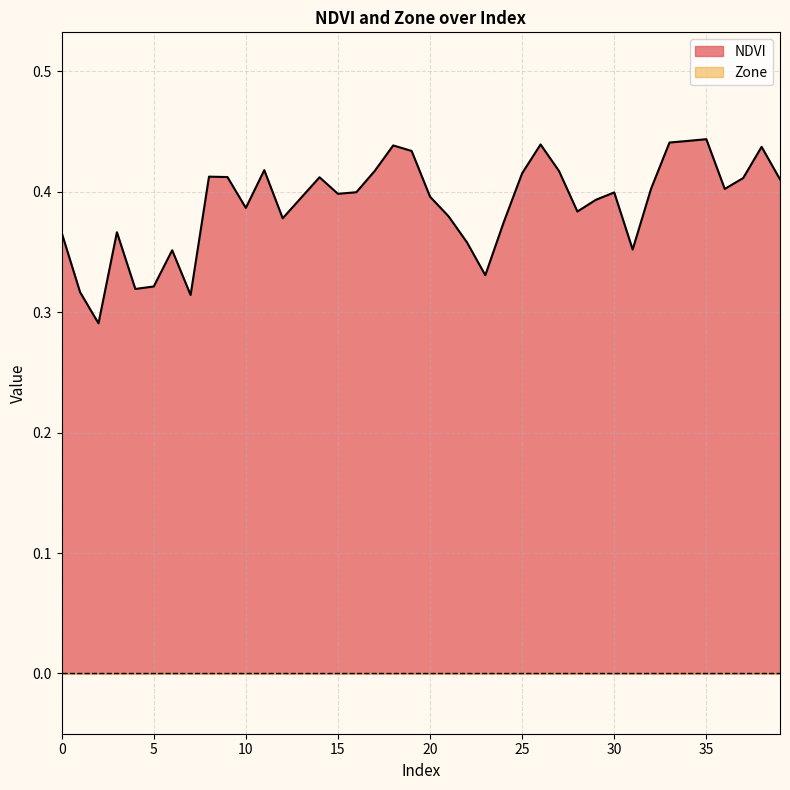

What is the sum of the values at 33 and 5?

0.8